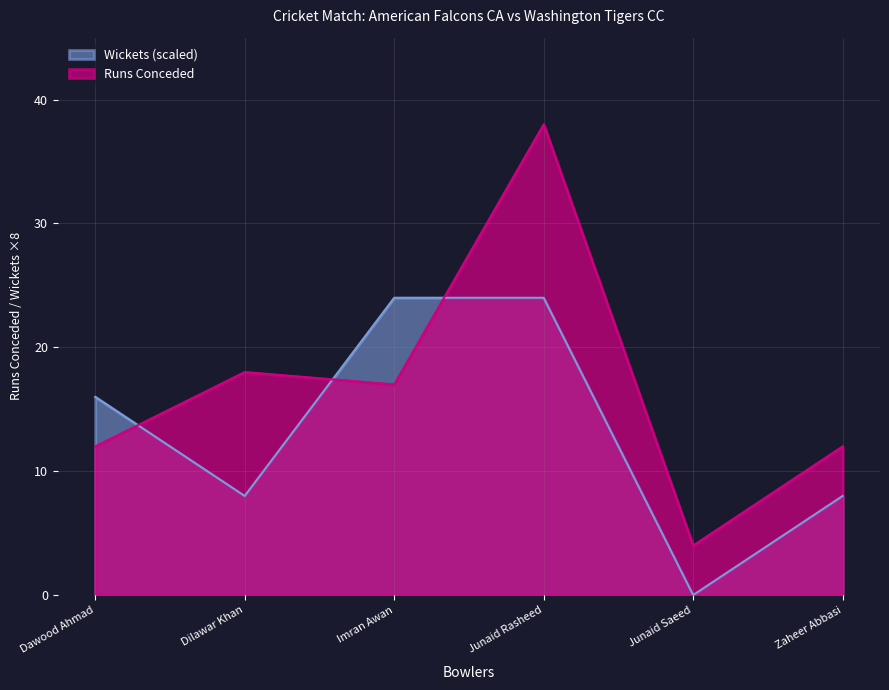

Which label corresponds to the smallest value in the chart?

Junaid Saeed